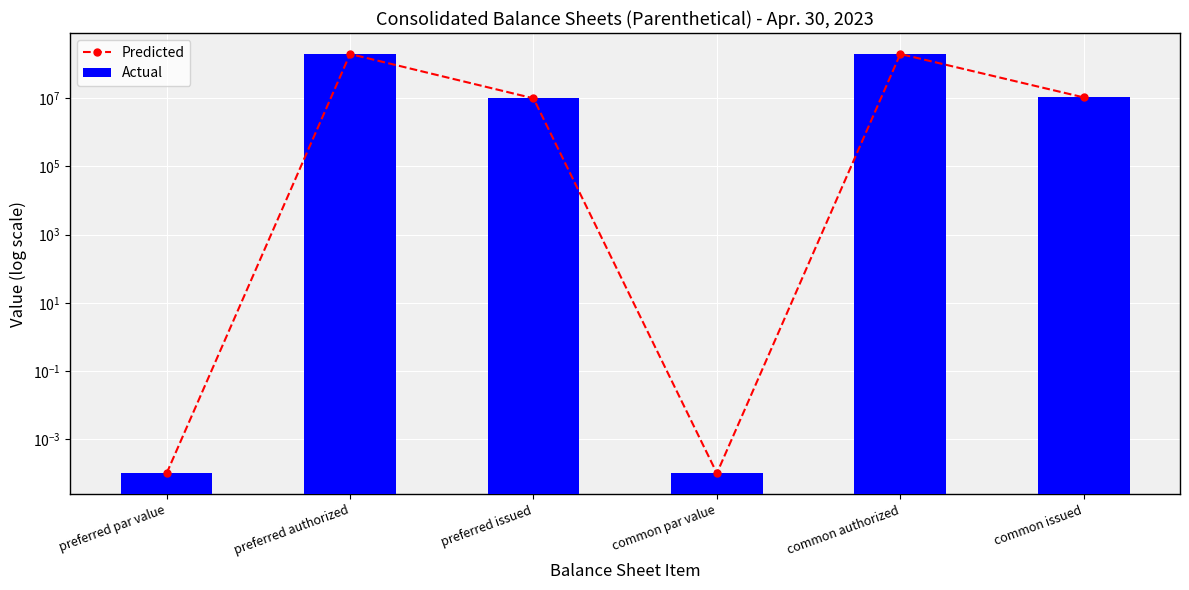

Rank the series at preferred par value from highest to lowest value.

Predicted, Actual